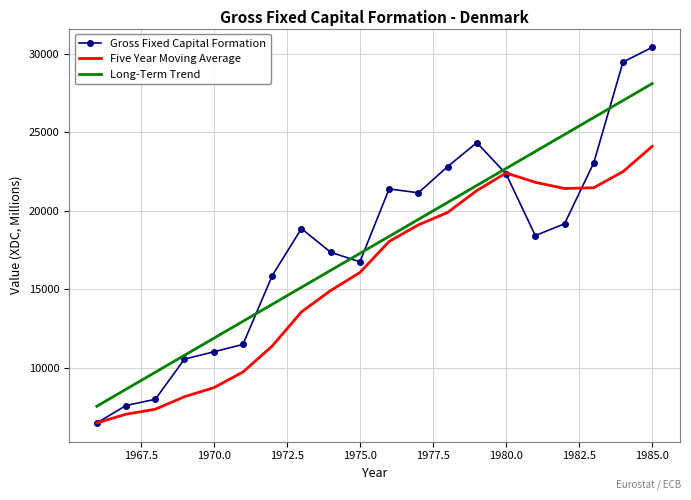

At how many categories does at least one series exceed 22466?

8